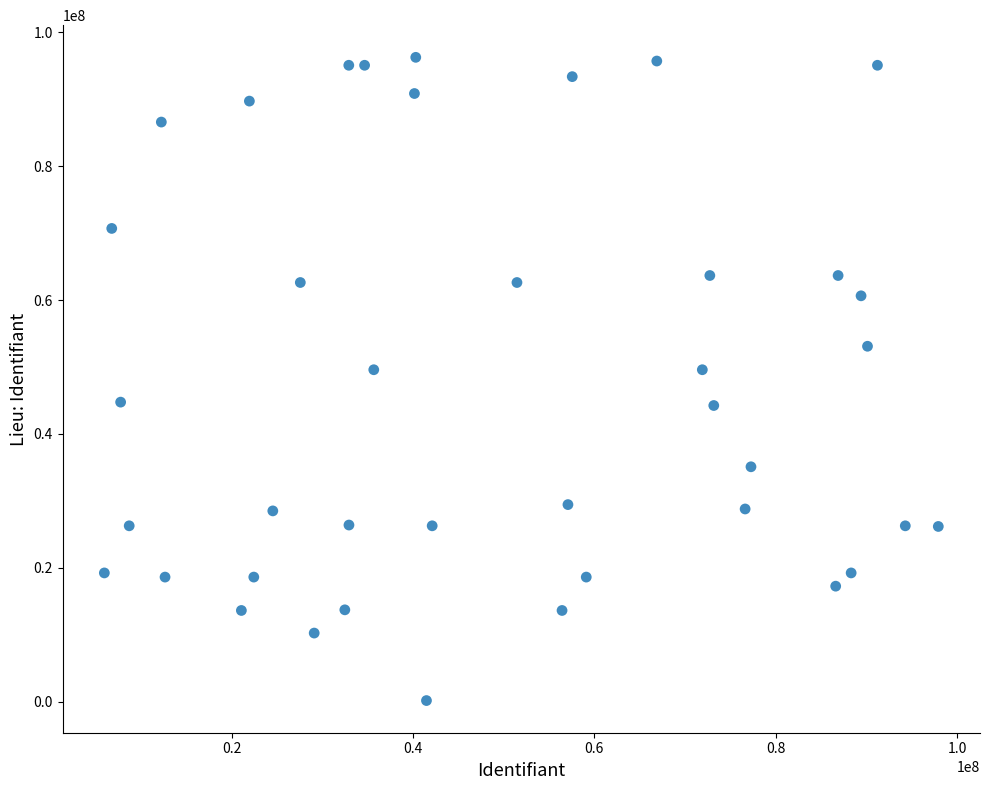

What is the range of Y values (max minus min)?

96091616